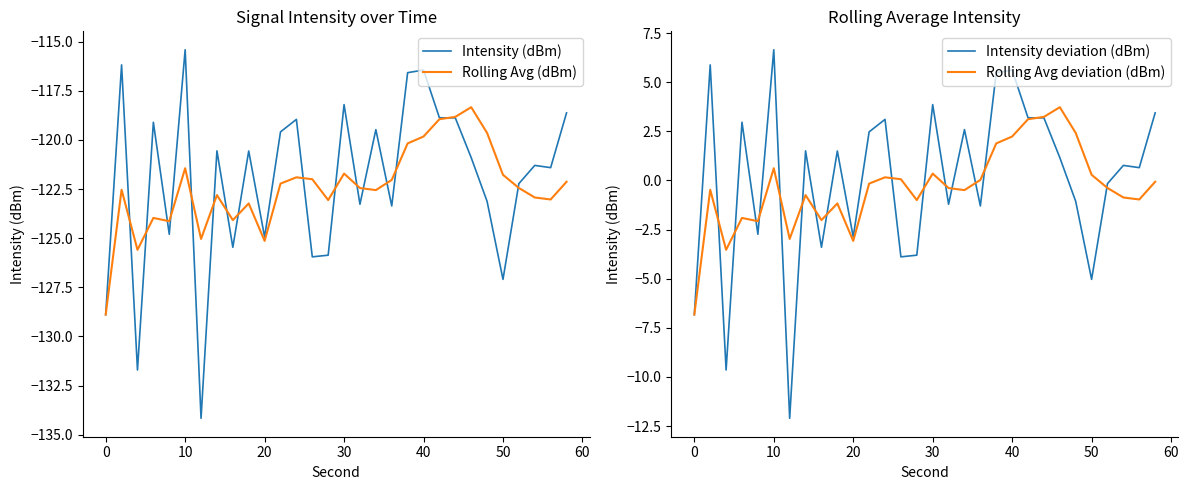

How many series are shown in this chart?

4